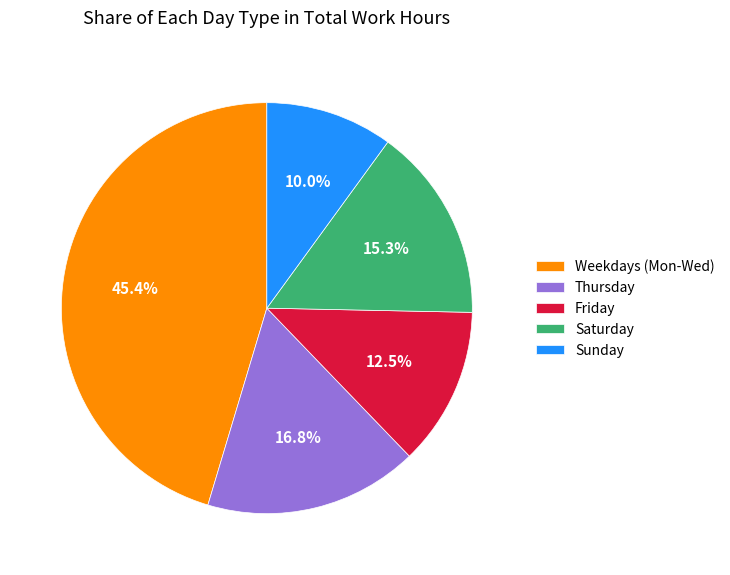

Does Saturday account for over 50% of the chart?

No